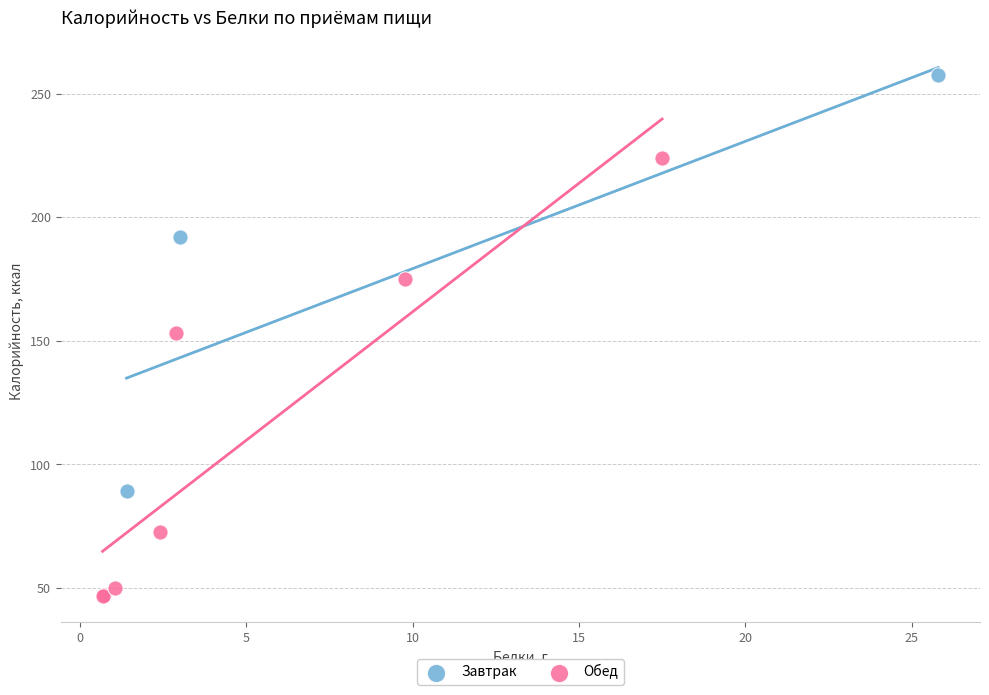

Which series contains the highest Y value?

Завтрак